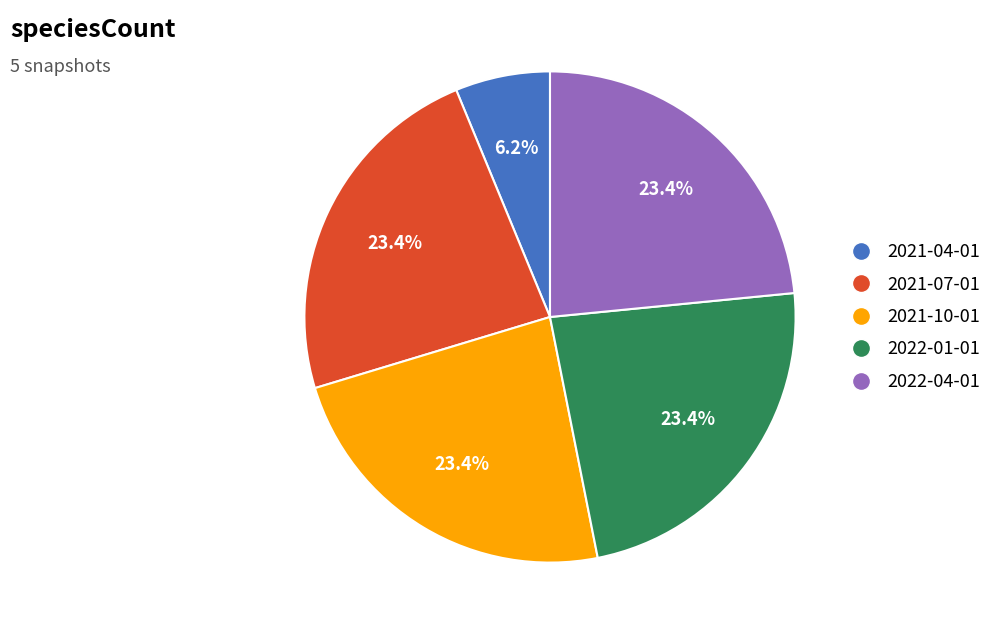

Count the number of slices in the pie.

5